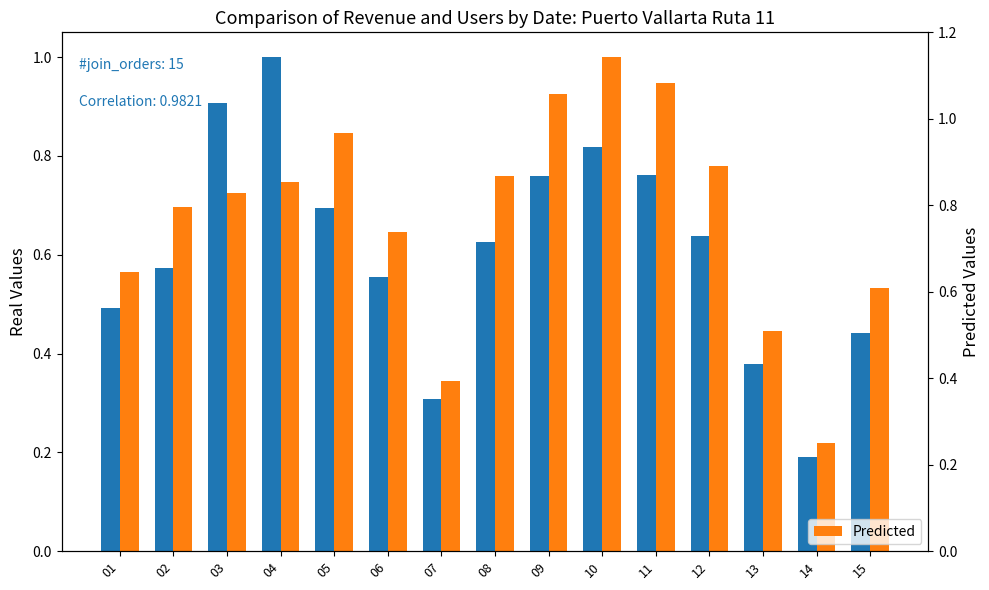

At which category is the sum across all series the highest?

10